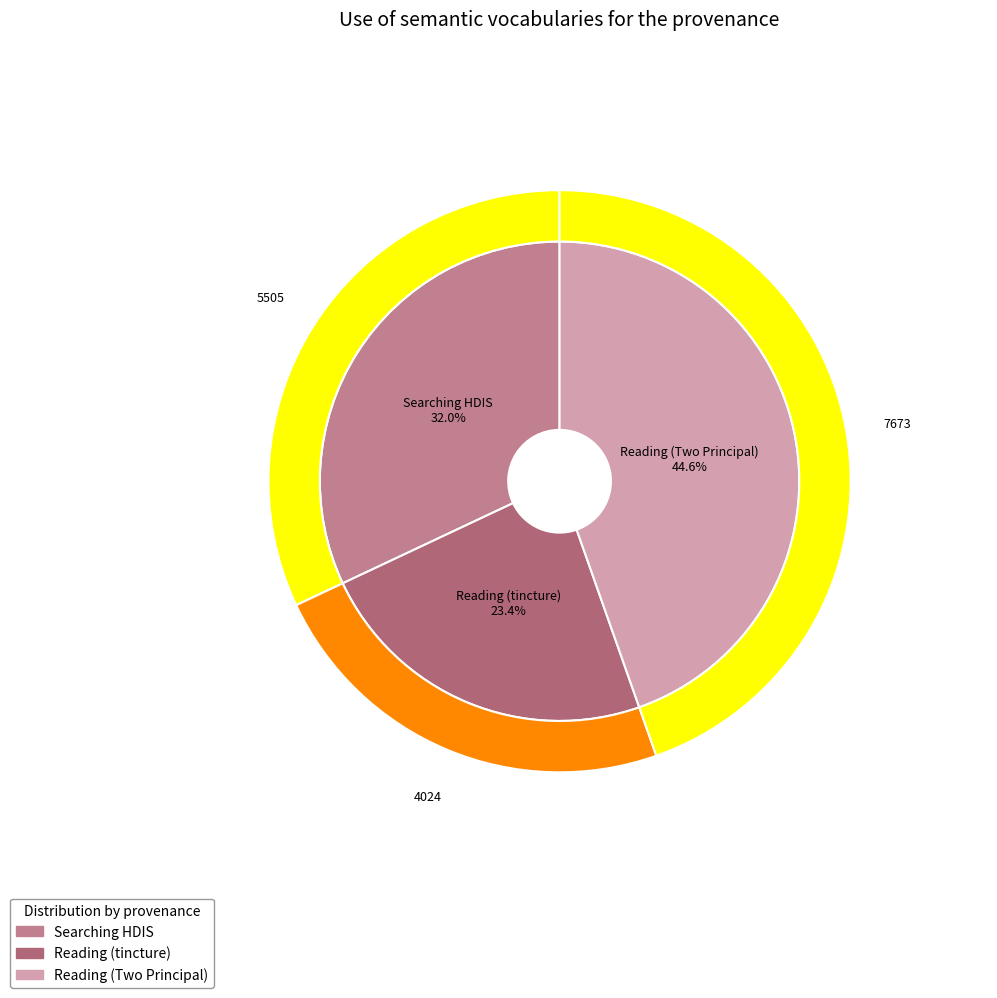

What is the smallest slice in the pie chart?

Reading (tincture)